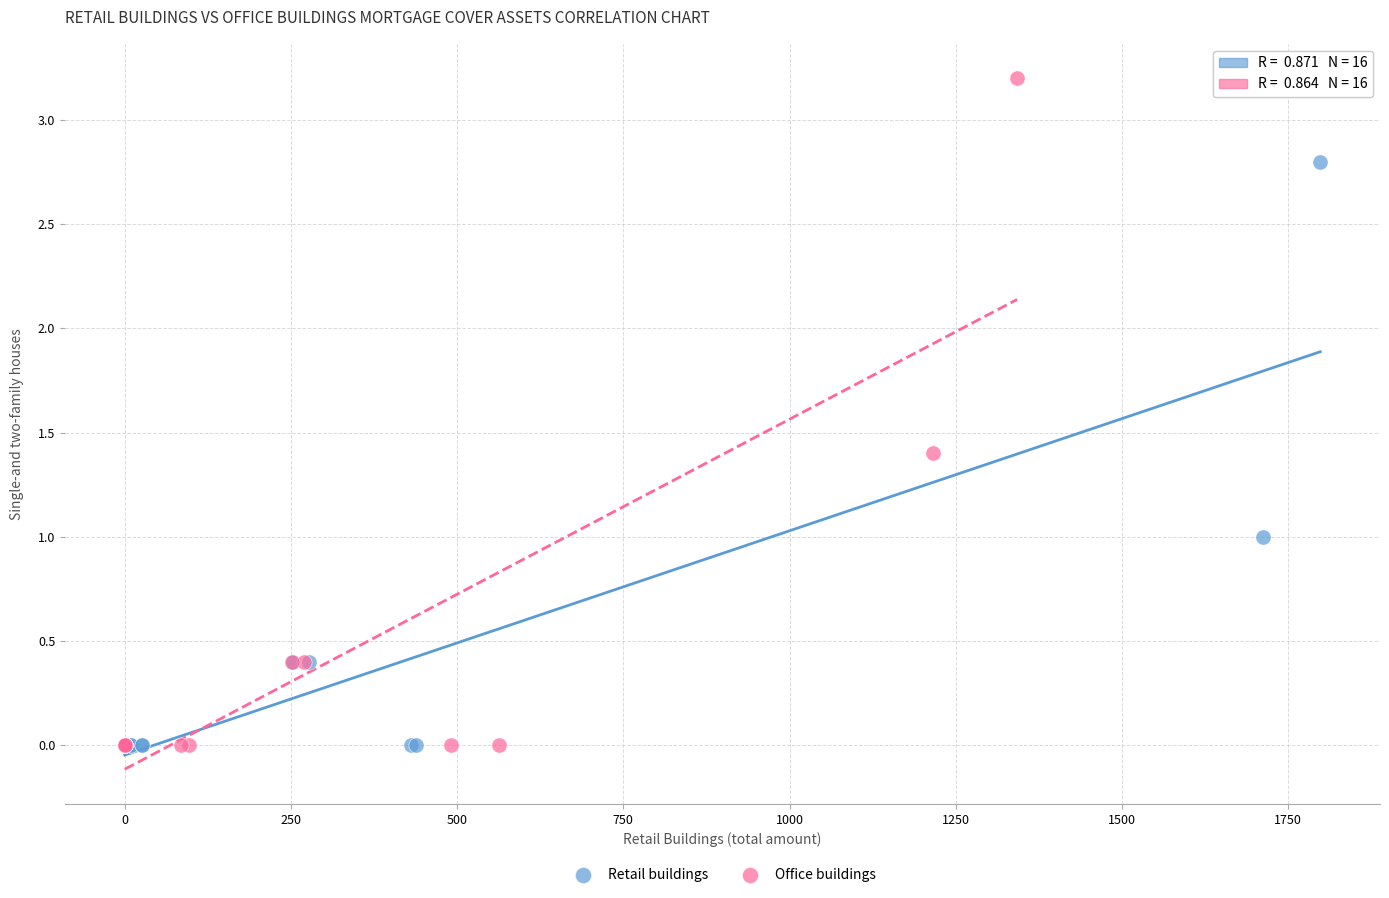

Which series has the widest spread of Y values?

Office buildings